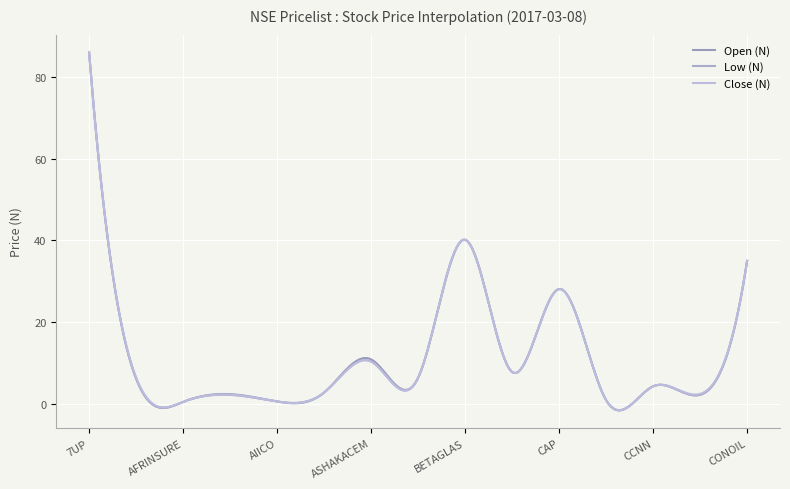

What is the sum of all Low (N) values?

3371.9